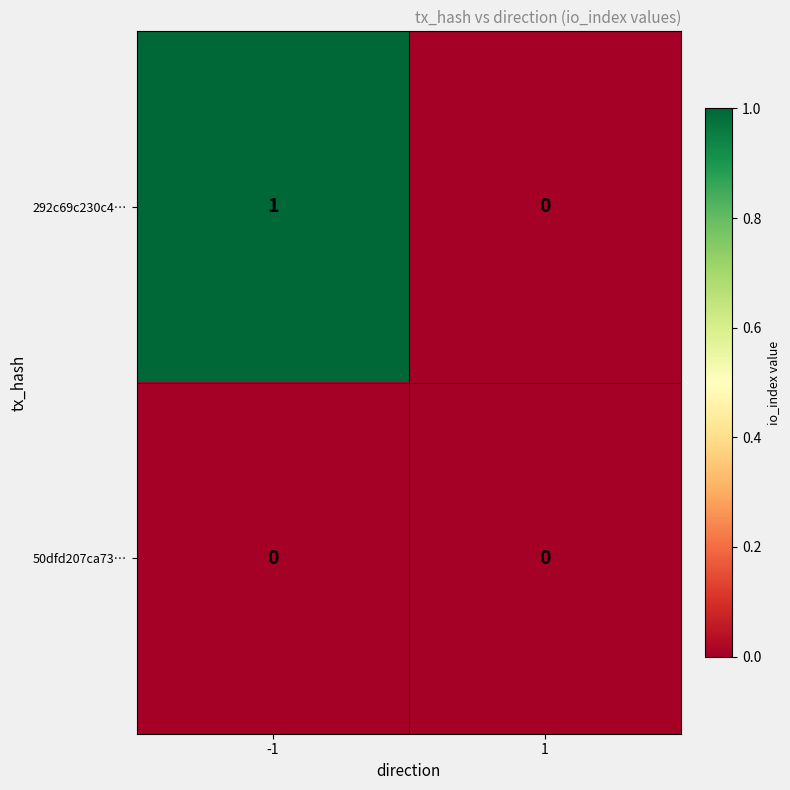

True or false: 292c69c230c4… has a value of 1 at -1.

True